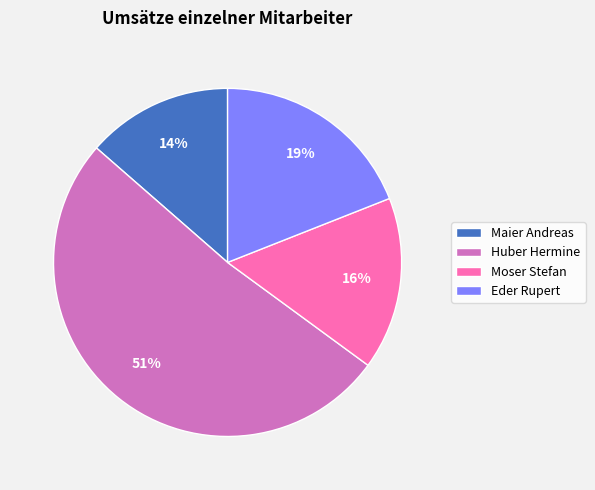

To the nearest percent, what is the combined percentage of Eder Rupert and Huber Hermine?

70%